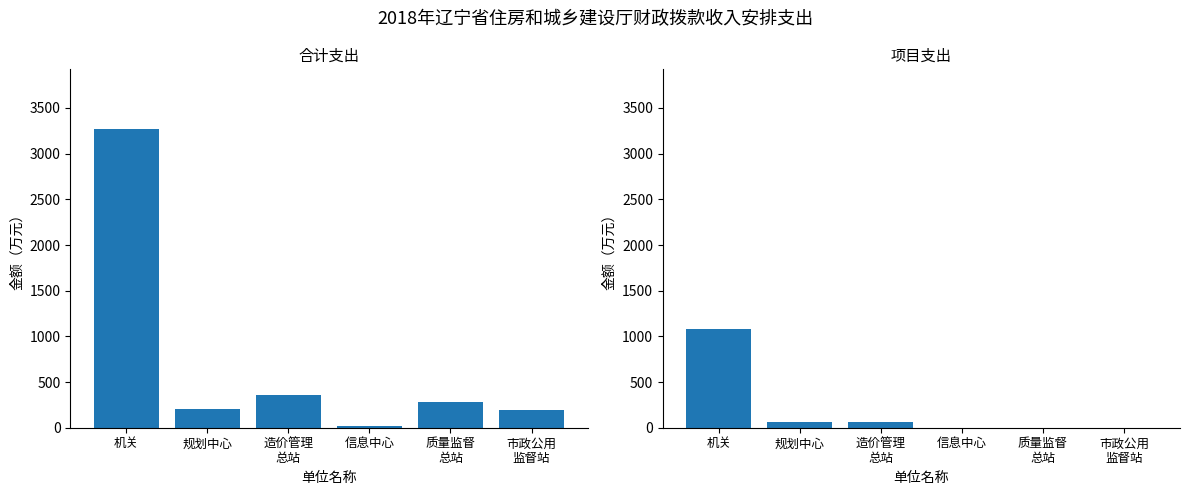

List the labels in order of 项目支出 value, smallest first.

信息中心, 质量监督
总站, 市政公用
监督站, 造价管理
总站, 规划中心, 机关